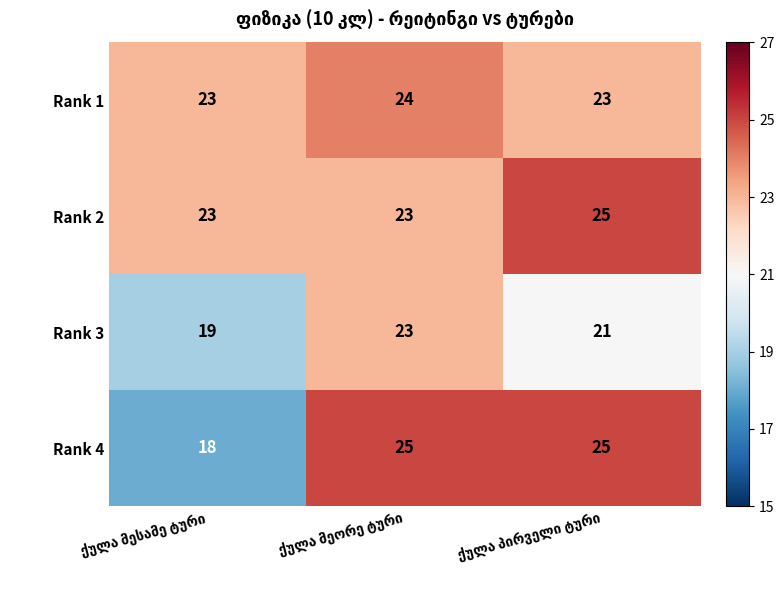

What is the maximum value shown in the chart?

25